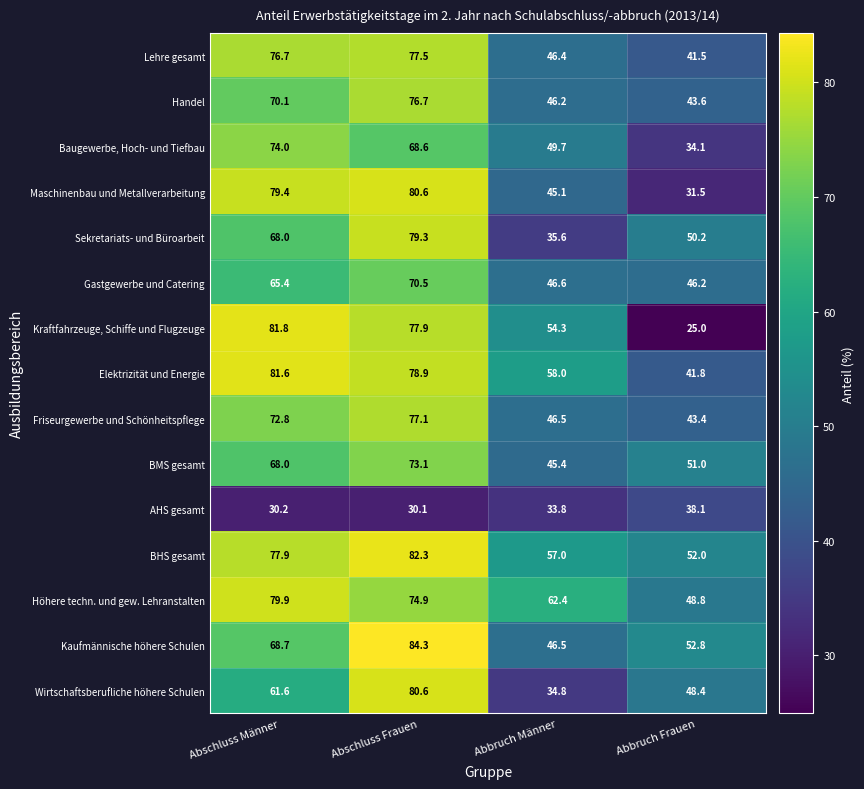

Rank the categories by Höhere techn. und gew. Lehranstalten value from lowest to highest.

Abbruch Frauen, Abbruch Männer, Abschluss Frauen, Abschluss Männer